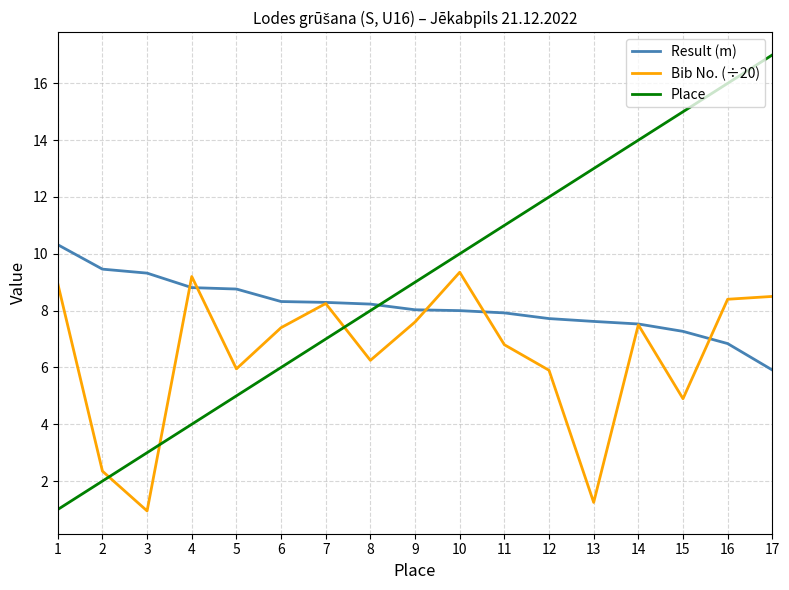

The Place series shows 13.0 at 13. True or false?

True